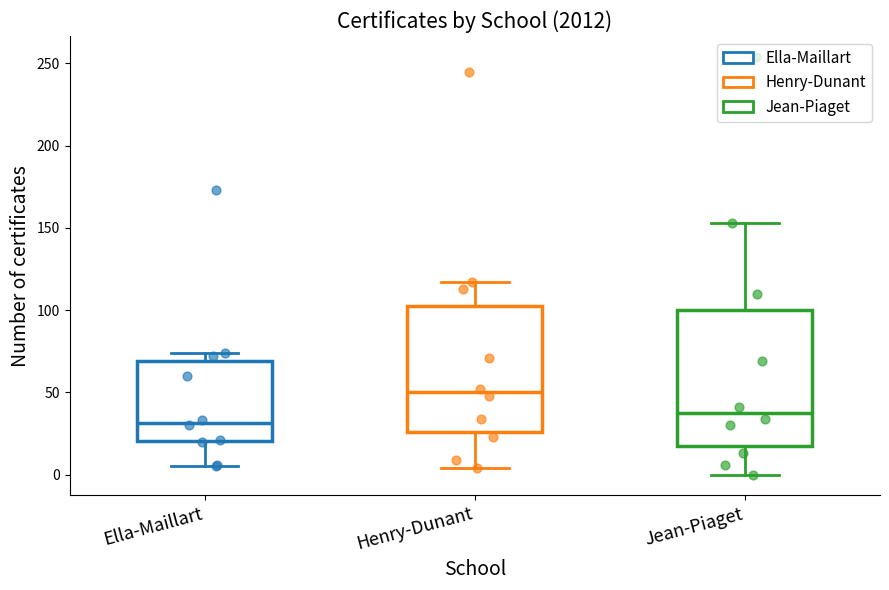

Comparing the boxes themselves (not the whiskers), which one is the tallest?

Jean-Piaget